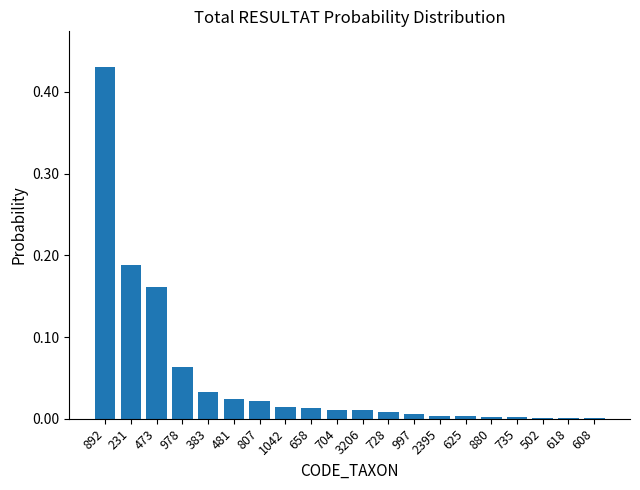

How many data points does each series have?

20